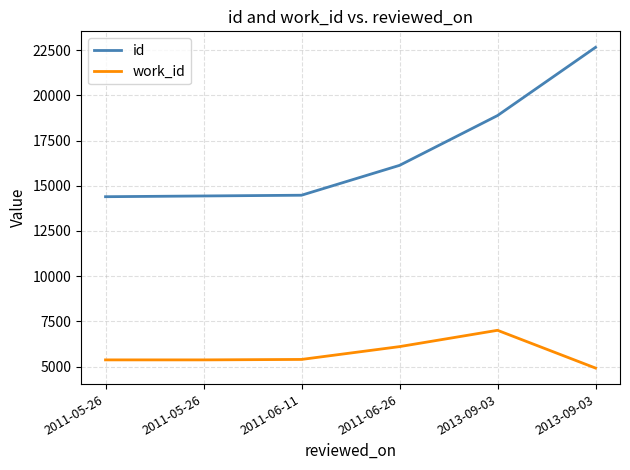

True or false: id and work_id intersect in this chart.

False